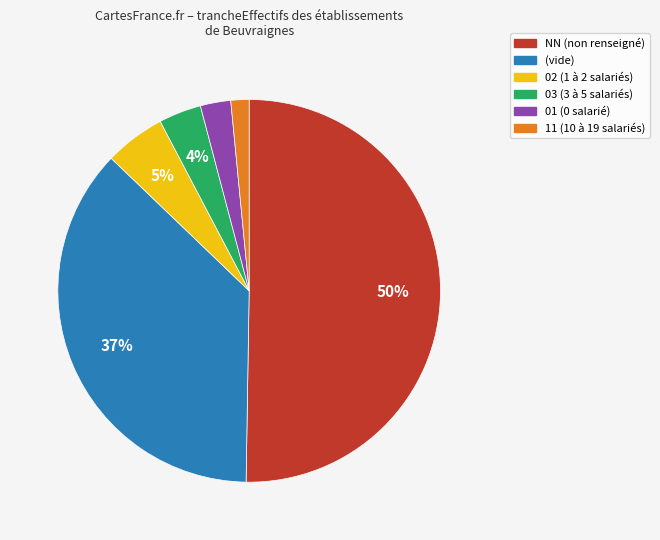

To the nearest percent, what is the average slice percentage?

17%